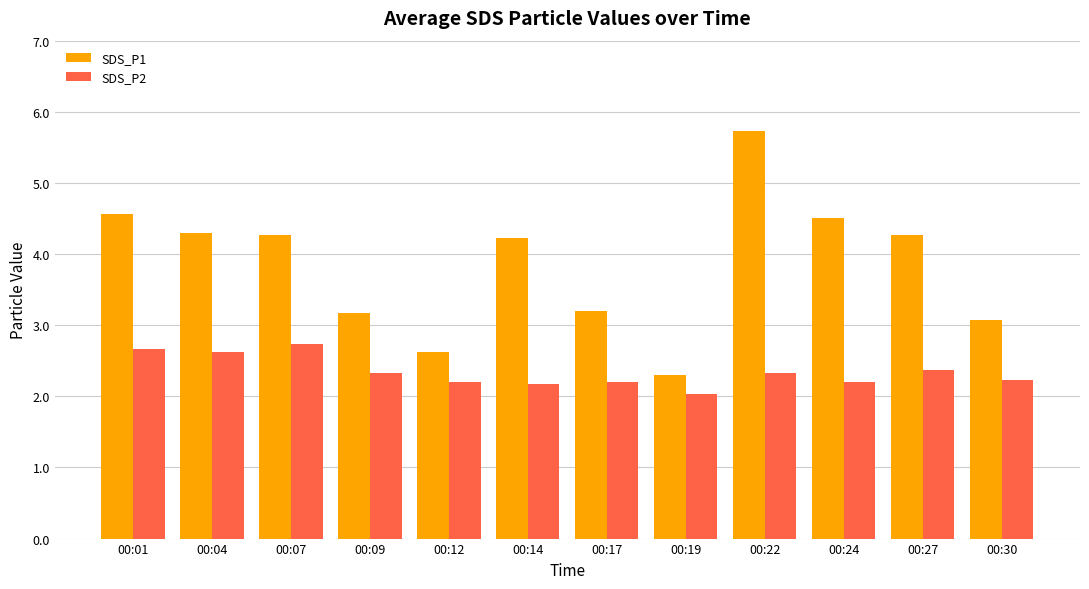

Rank the series by their average value, from lowest to highest.

SDS_P2, SDS_P1